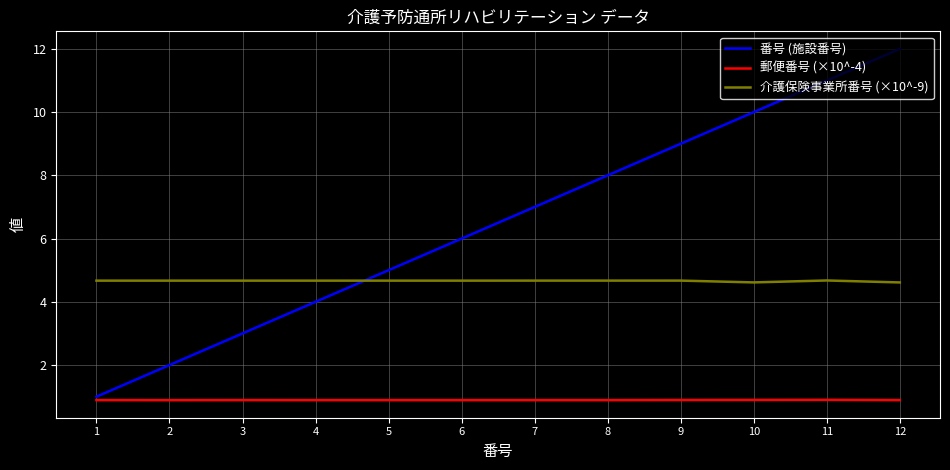

Which series has the widest spread of values?

番号 (施設番号)